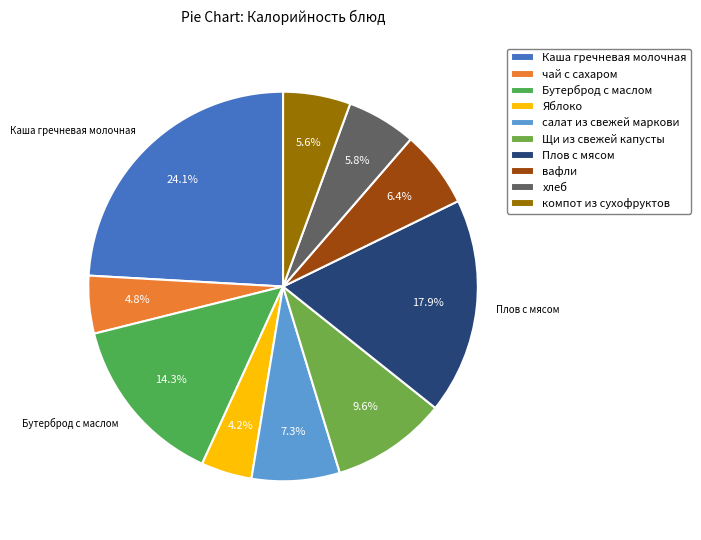

Does чай с сахаром account for over 50% of the chart?

No